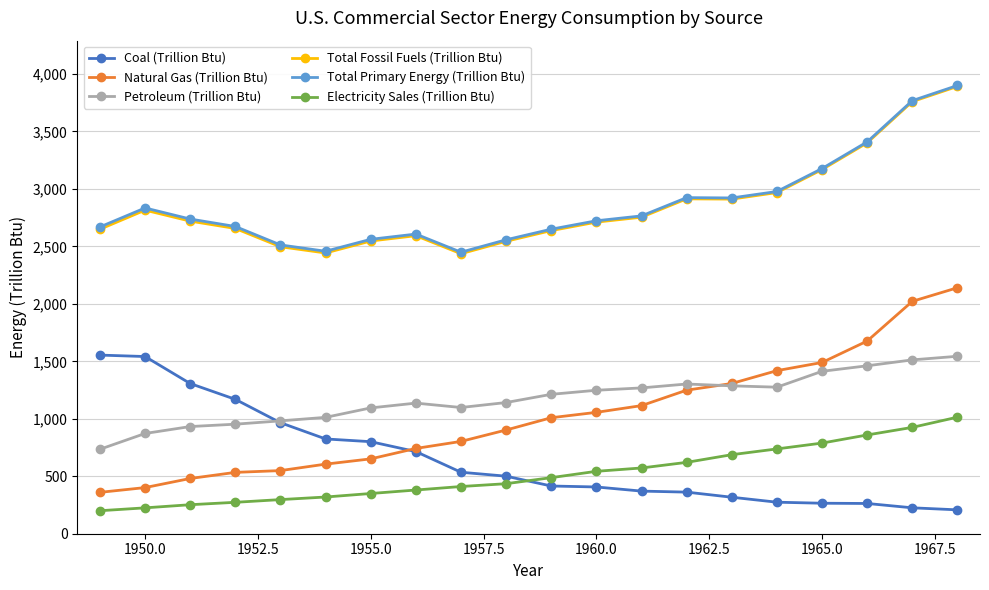

Is this an area chart (filled region under the line)?

No